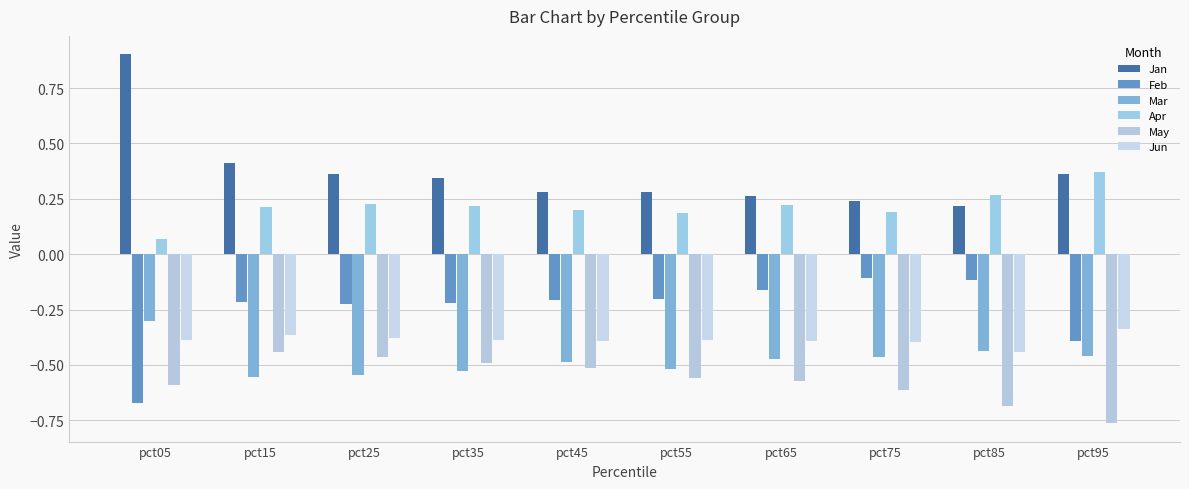

How many Apr values are between 0 and 1?

10